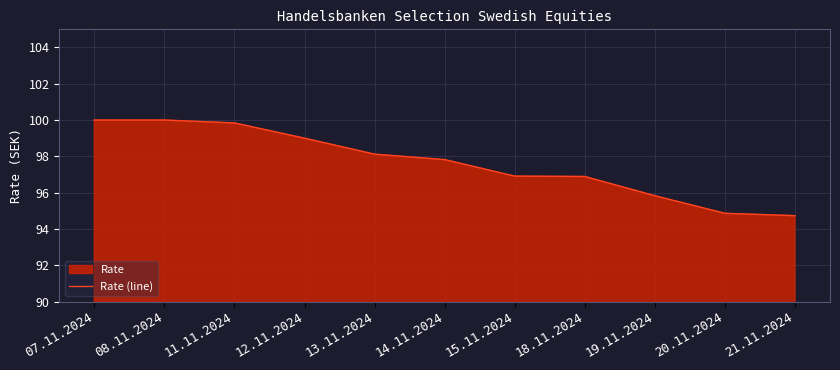

Reading left to right, transcribe all the data shown in this chart.

100.0	100.0	99.8	99.0	98.1	97.8	96.9	96.9	95.8	94.9	94.7